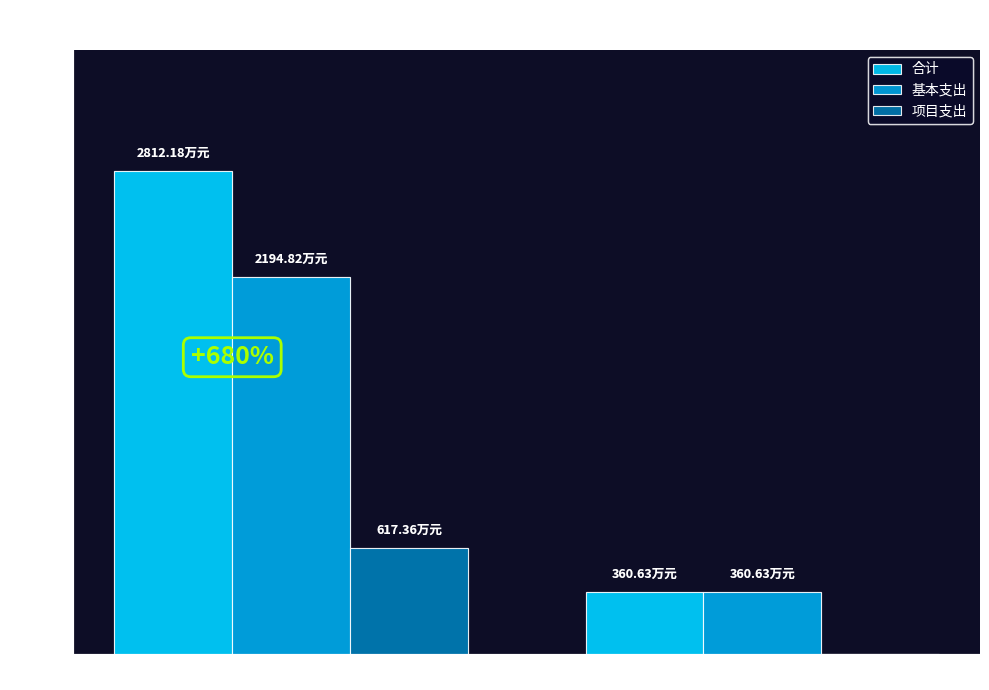

Which series has the widest spread of values?

合计